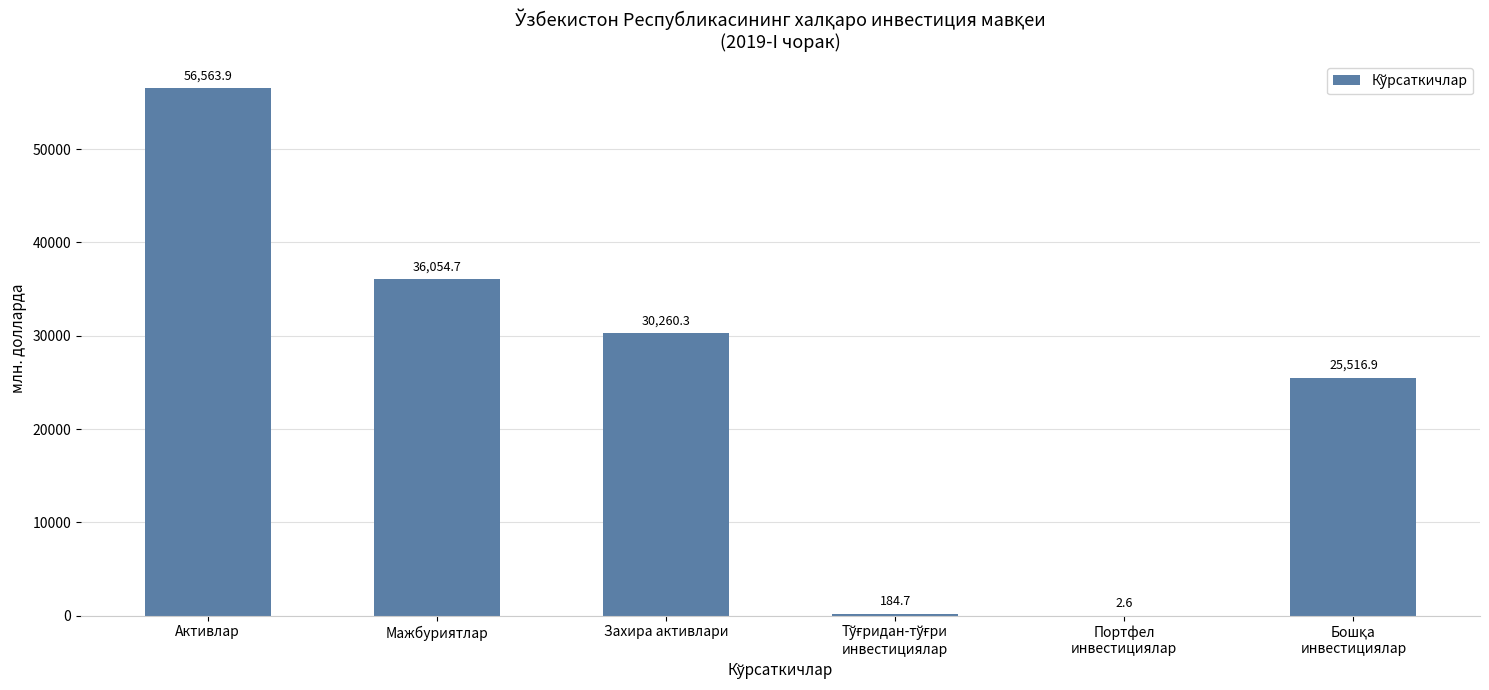

Which category has the highest value across all series?

Активлар